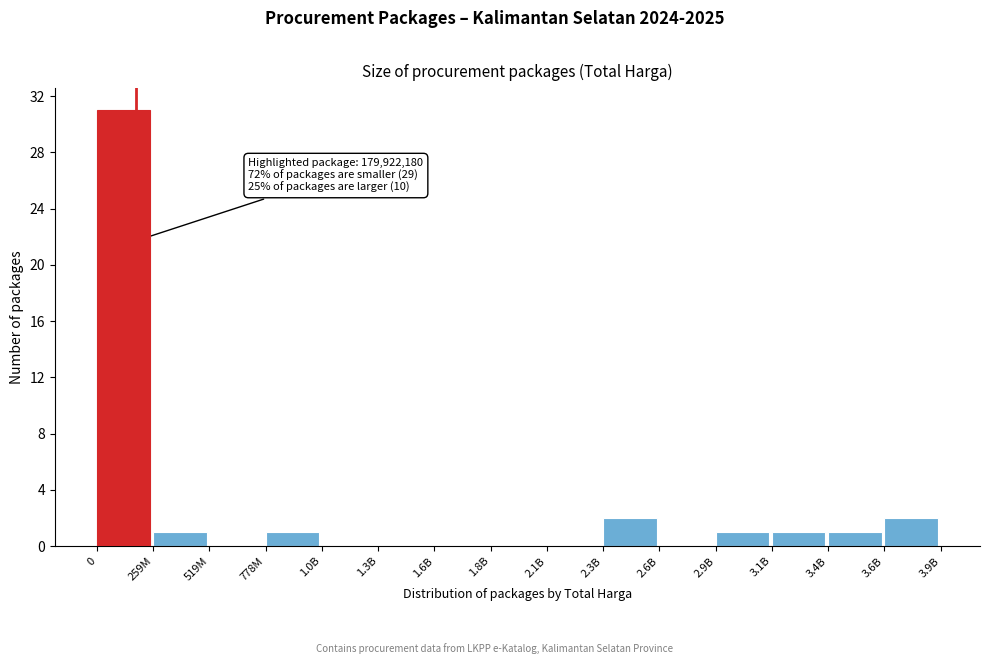

Reading left to right, what are all the values shown in this chart?

0=31	259M=1	519M=0	778M=1	1.0B=0	1.3B=0	1.6B=0	1.8B=0	2.1B=0	2.3B=2	2.6B=0	2.9B=1	3.1B=1	3.4B=1	3.6B=2